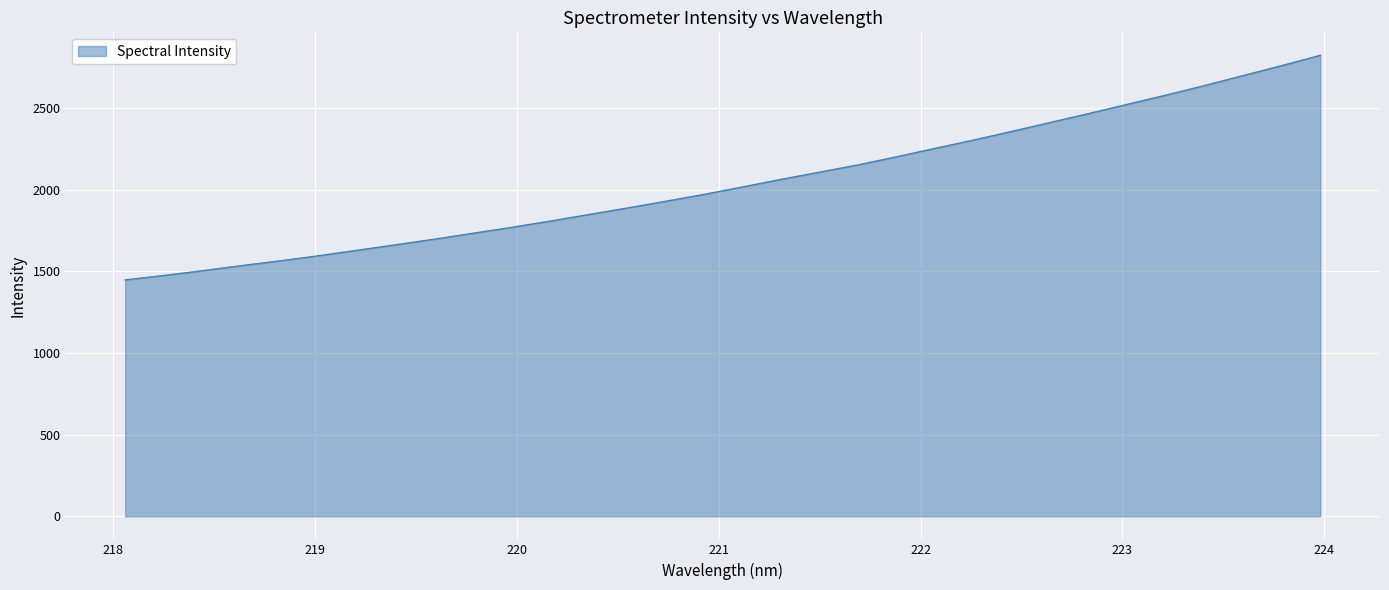

What is the difference between the maximum and minimum values?

1374.3